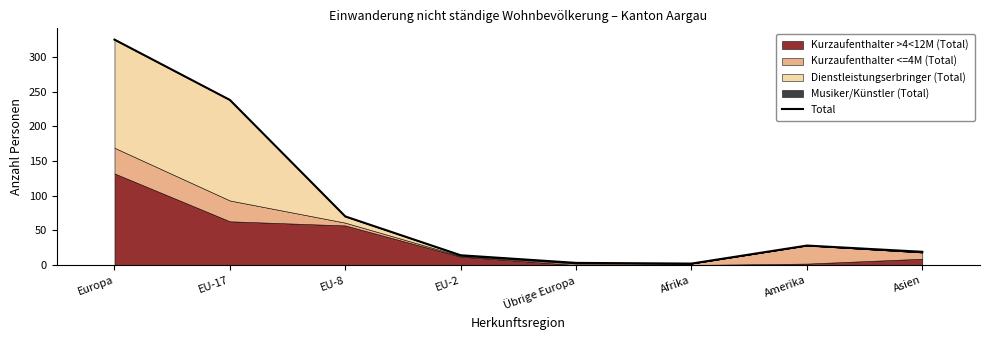

Reading left to right, extract all data points from this chart.

325	238	70	14	3	2	28	19